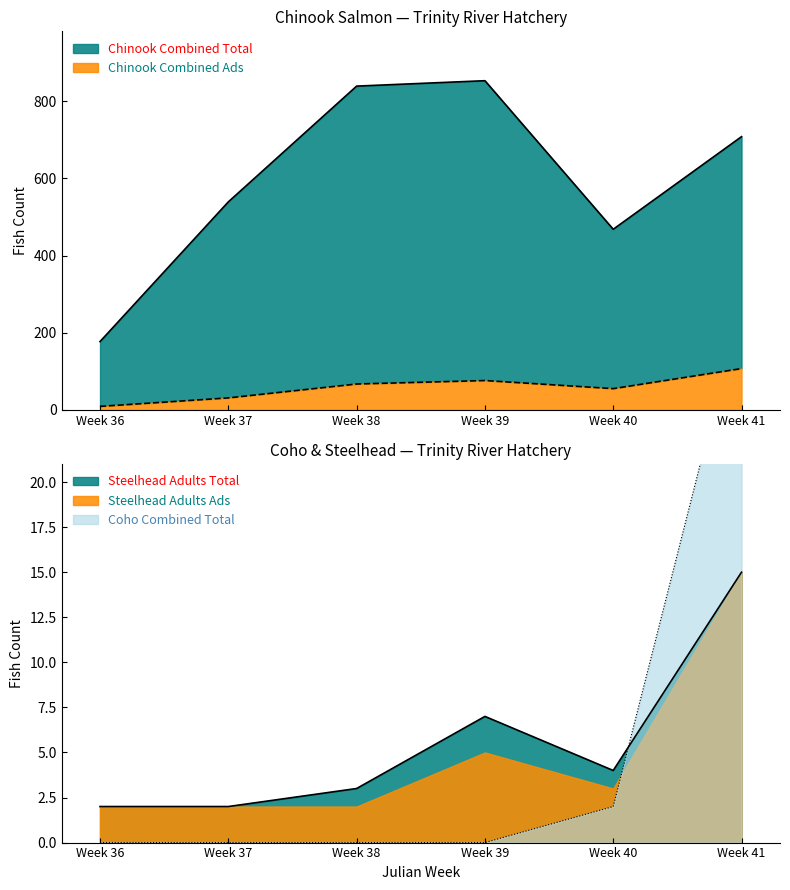

In Steelhead Adults Total, how many points are higher than both neighbors (excluding endpoints)?

1